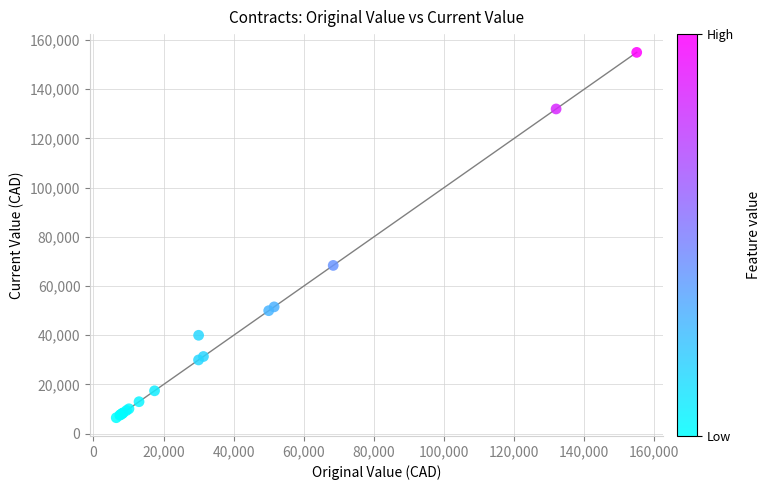

What Y value in the scatter plot is closest to 80747?

68400.0